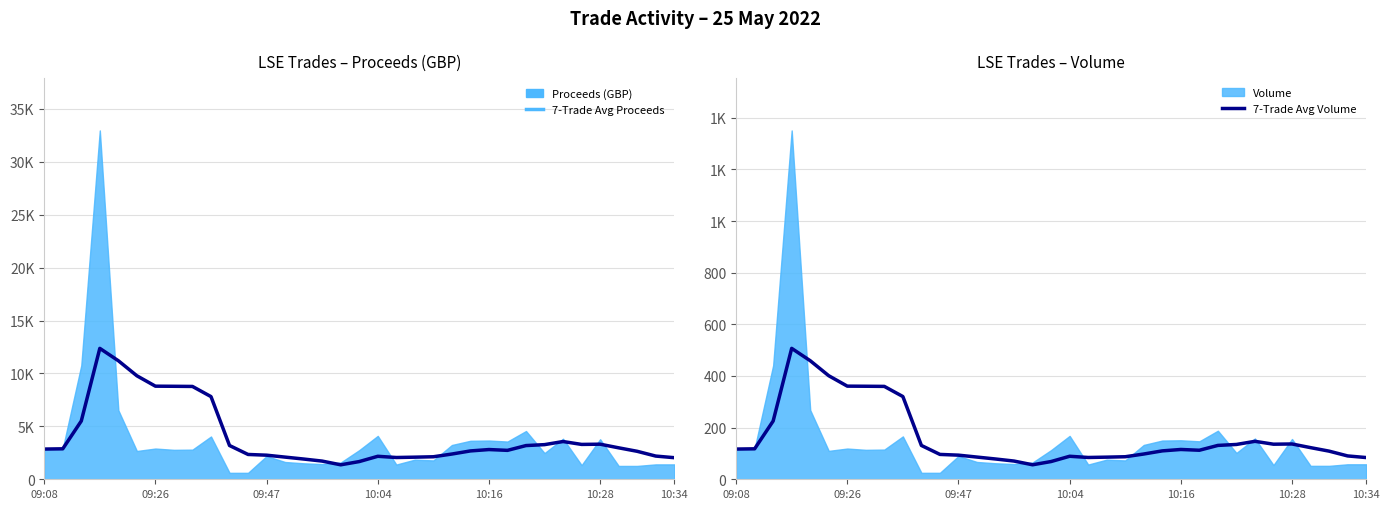

At how many categories does at least one series exceed 8431?

6